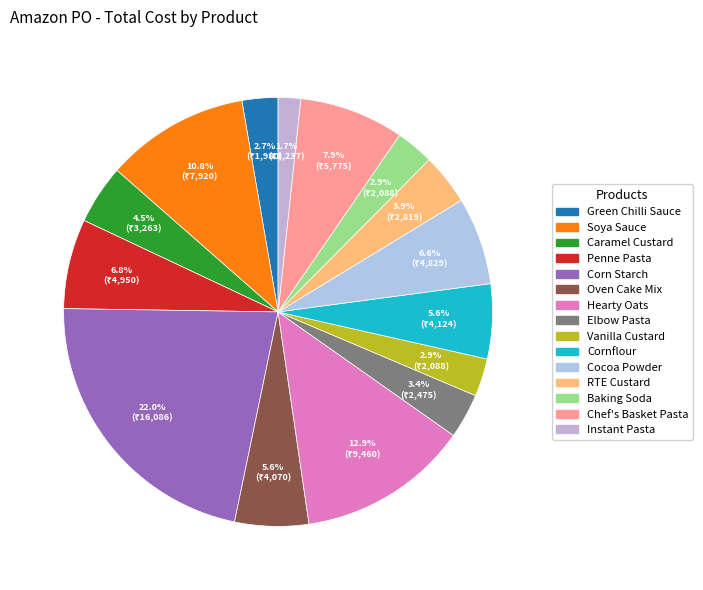

To the nearest percent, what is the average slice percentage?

7%